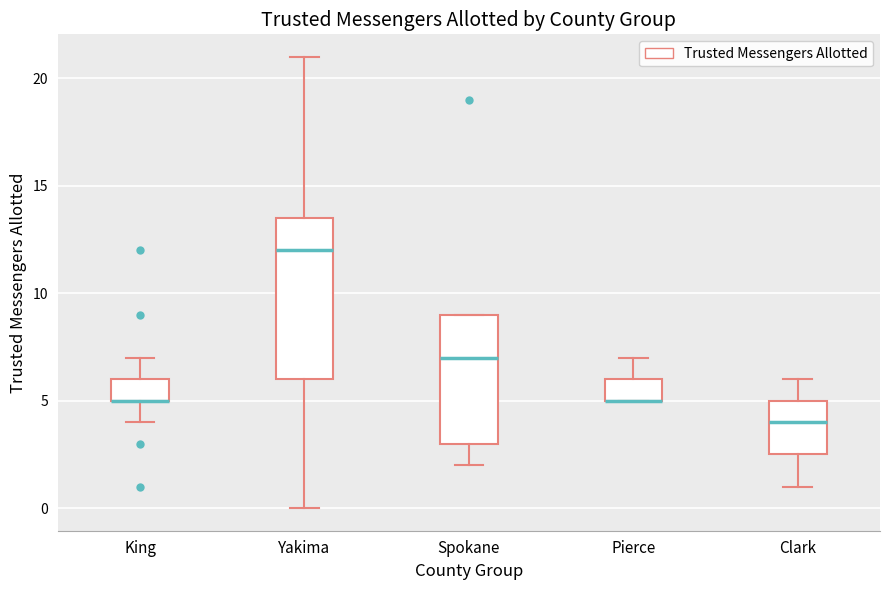

Which box is the tallest, from its lower edge to its upper edge?

Yakima